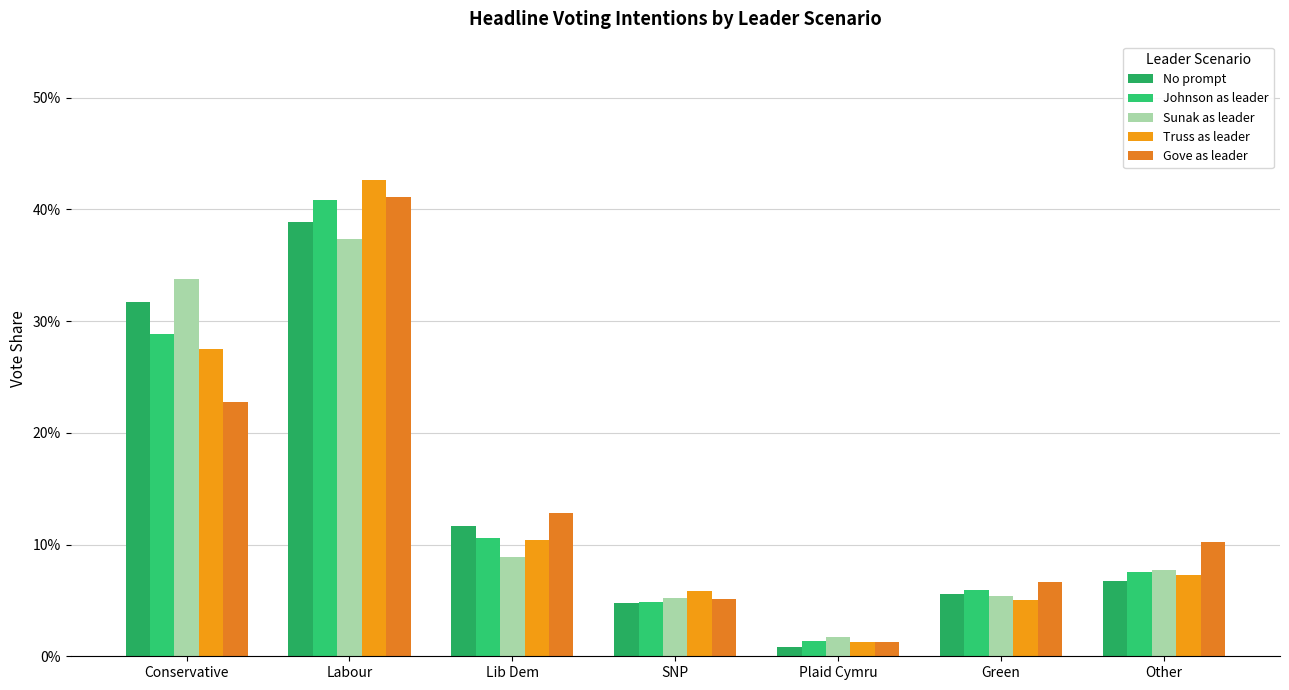

What is the label of the 5th bar from the left?

Plaid Cymru